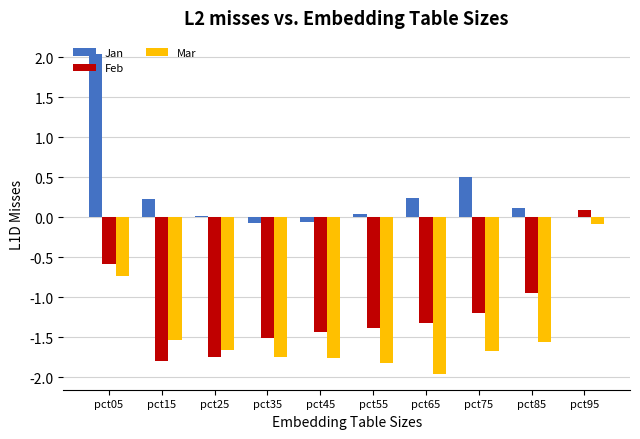

What is the spread (max minus min) of values at pct35?

1.7